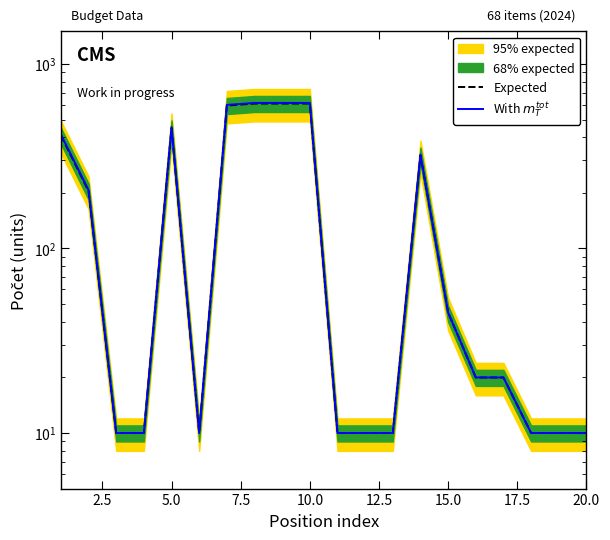

How many lines are shown in the chart?

2